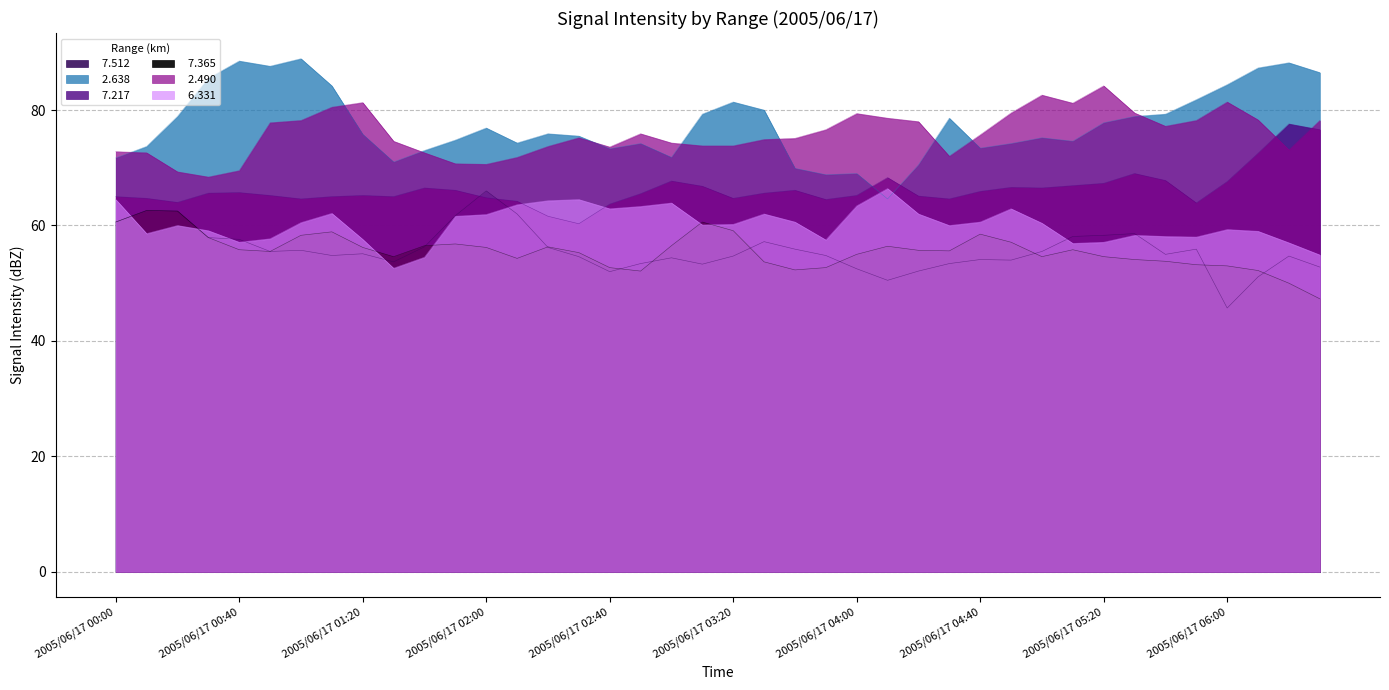

What is the value of the   7.217 point at the 10th from the left?

65.0